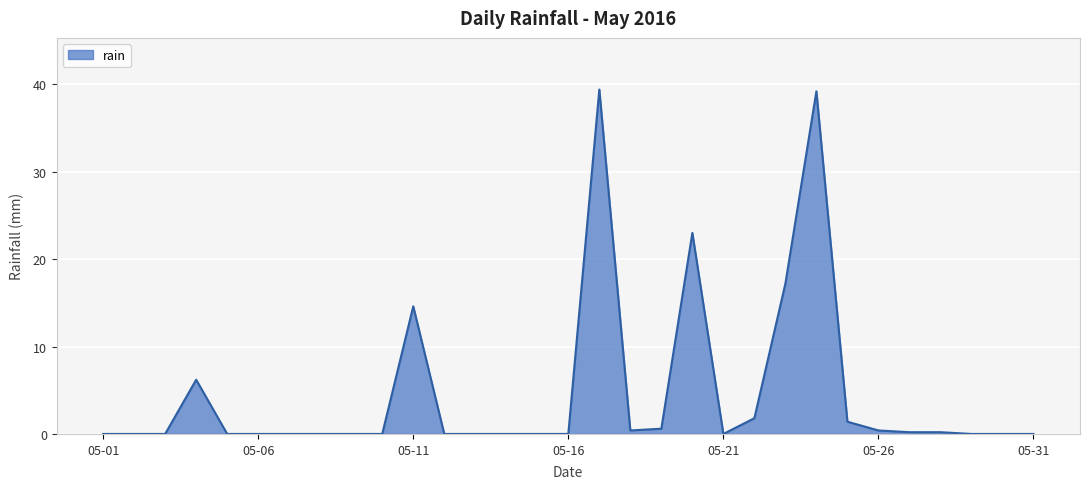

What is the greatest value displayed?

39.4